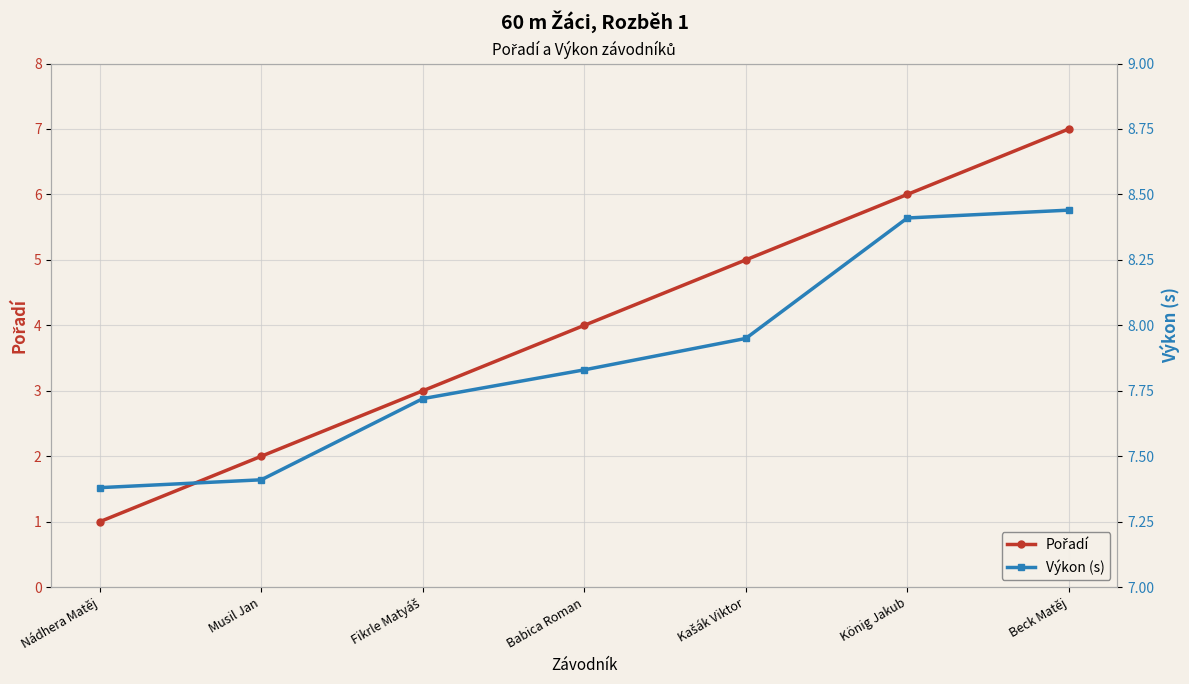

List the series in order of their peak value, lowest first.

Pořadí, Výkon (s)